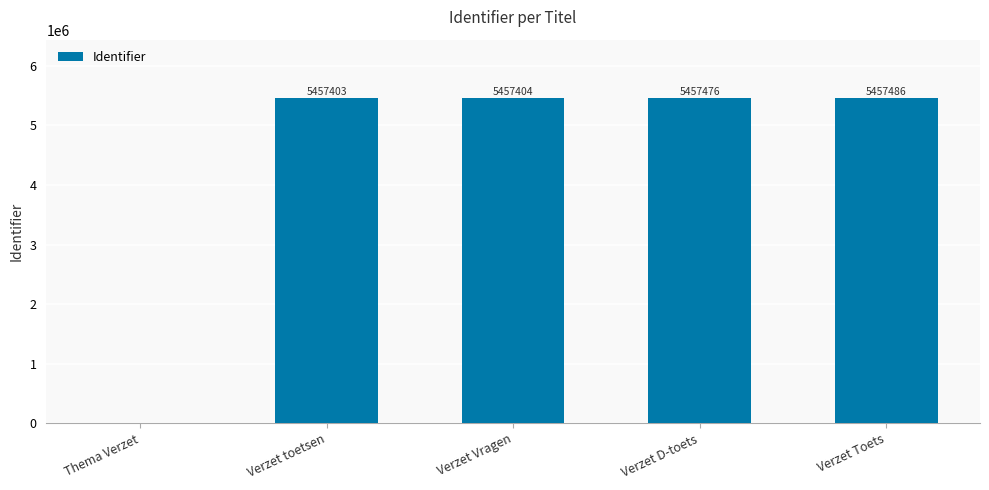

Approximately how many times larger is the value at Verzet D-toets compared to Verzet Toets?

1.0